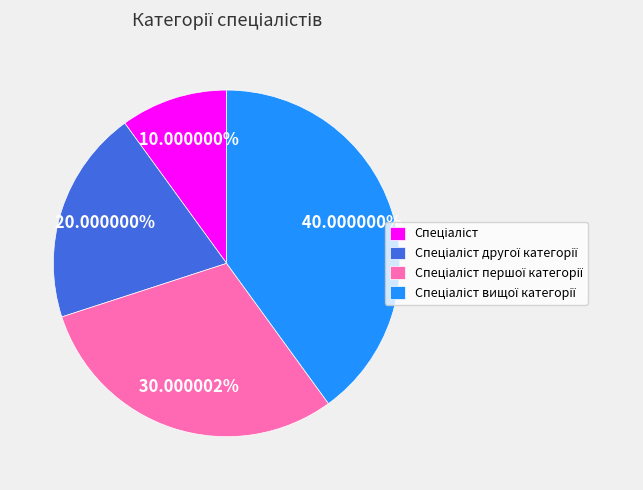

Is there any slice that represents more than half of the pie?

No